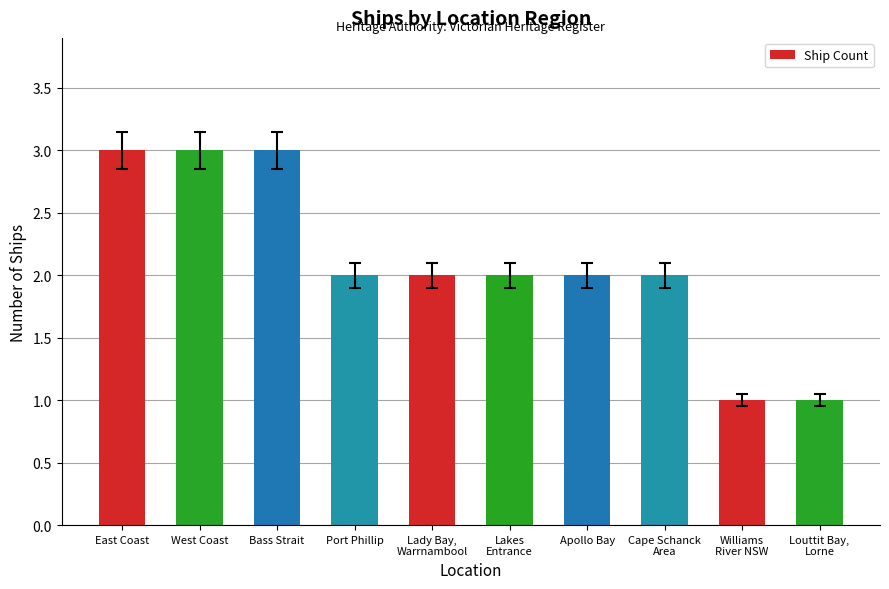

What is the maximum value shown in the chart?

3